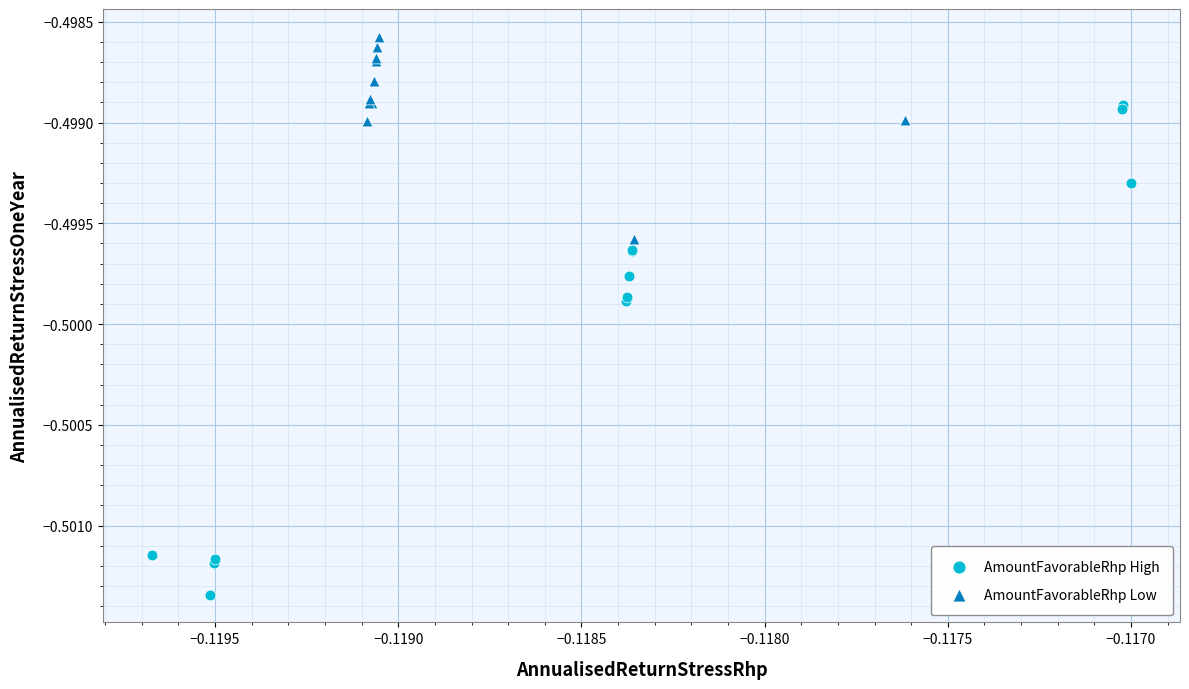

Which series reaches the minimum Y coordinate?

AmountFavorableRhp High